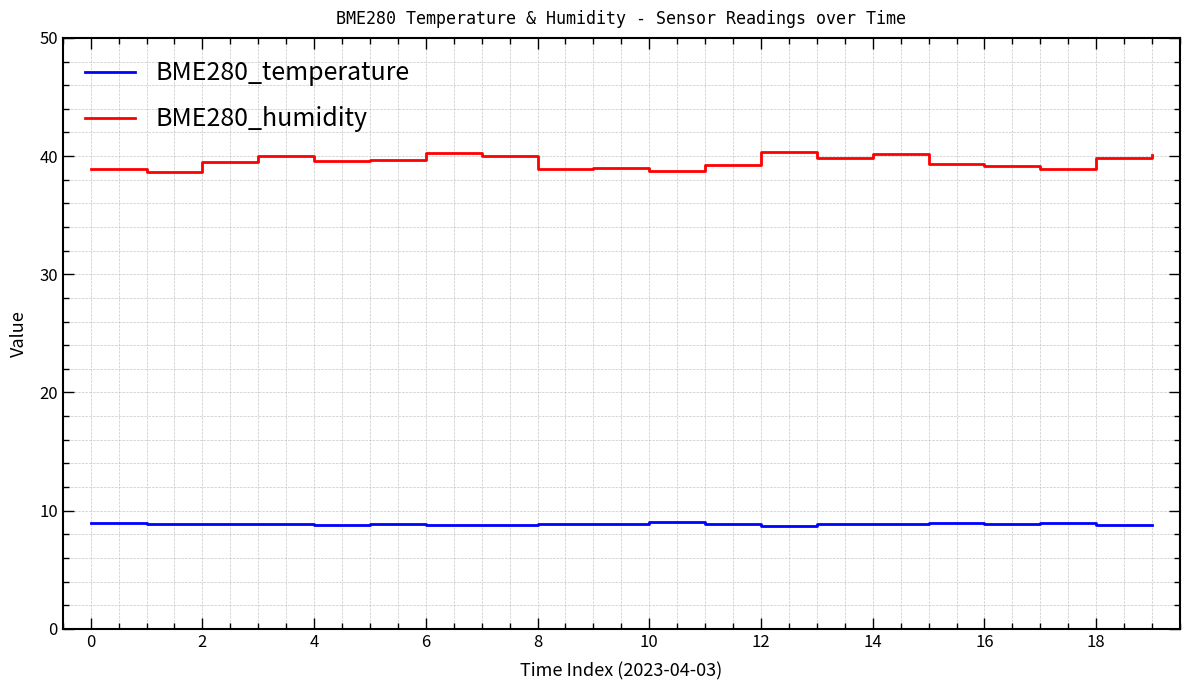

What is the maximum value for BME280_temperature?

9.0